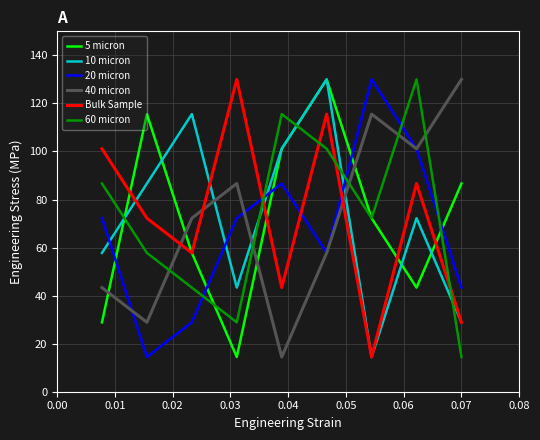

After their last crossing, which series has the higher values: Bulk Sample or 20 micron?

20 micron